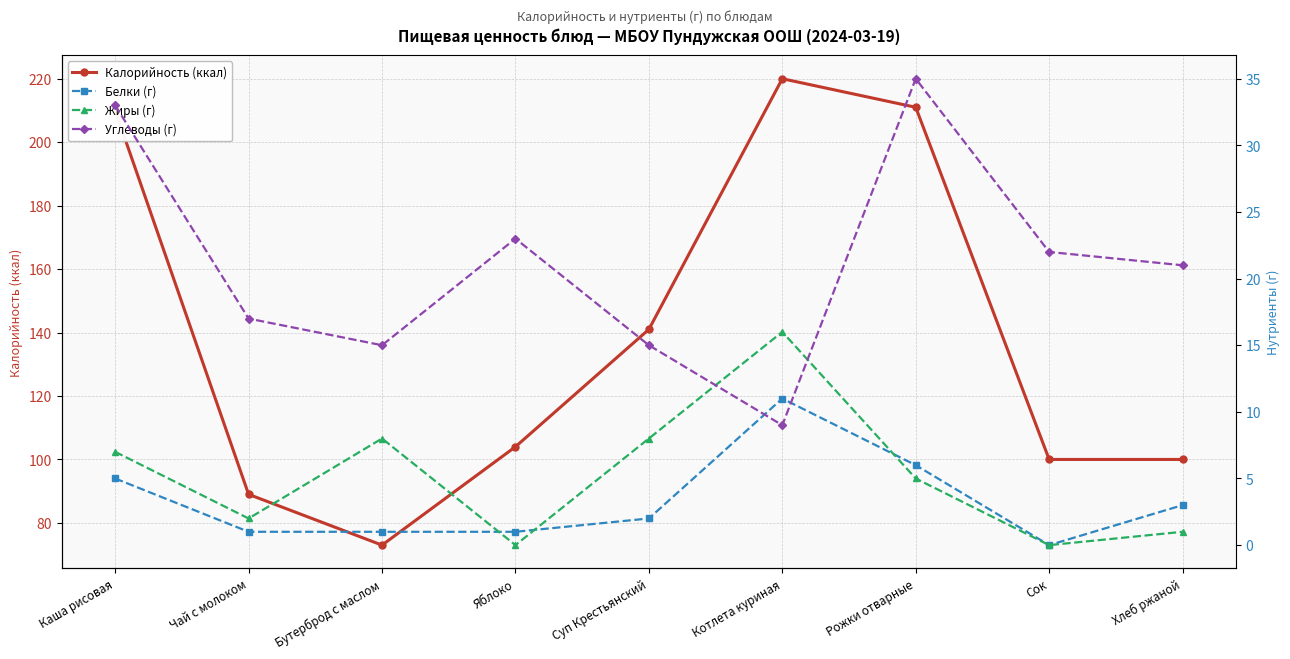

Reading right to left, extract all data points from this chart.

Калорийность (ккал): 100	100	211	220	141	104	73	89	210
Белки (г): 3	0	6	11	2	1	1	1	5
Жиры (г): 1	0	5	16	8	0	8	2	7
Углеводы (г): 21	22	35	9	15	23	15	17	33